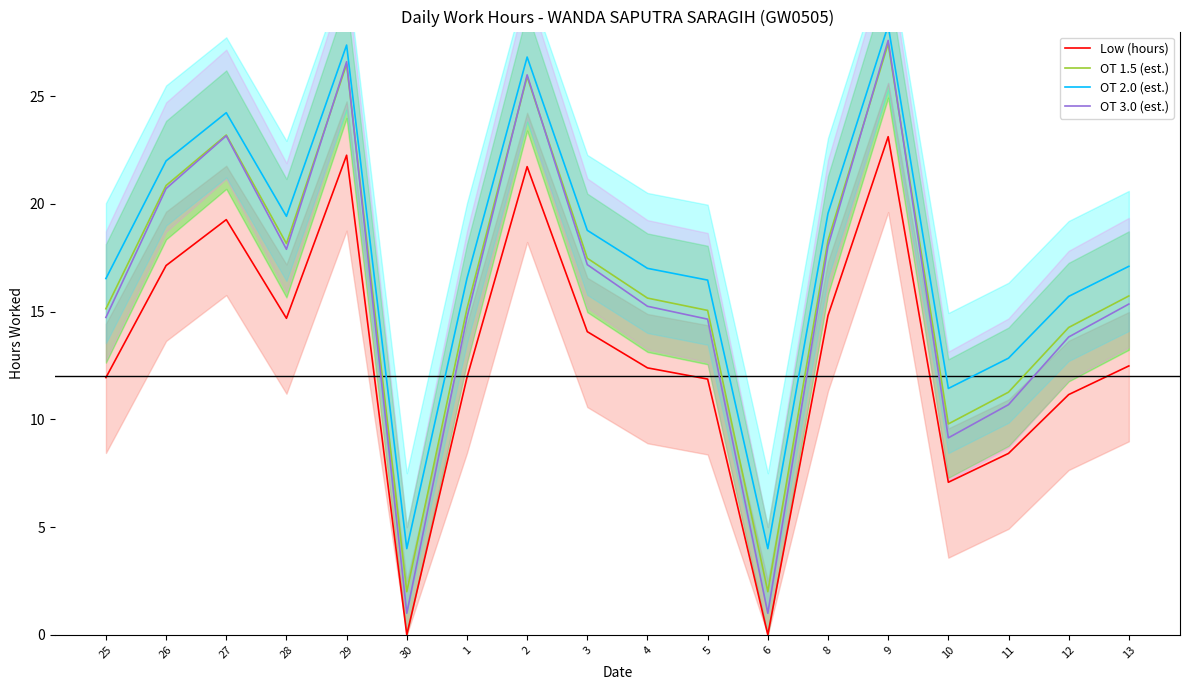

The value of OT 3.0 (est.) at 3 is 9.7. True or false?

False